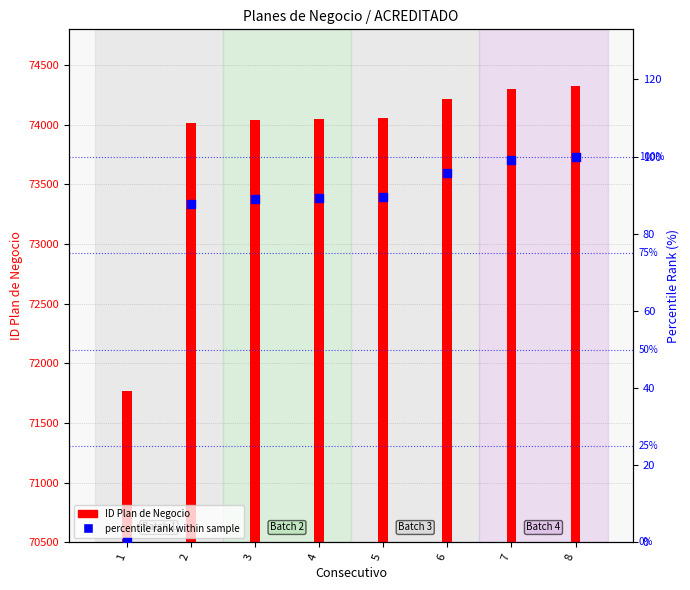

Which series reaches the minimum Y coordinate?

percentile rank within sample